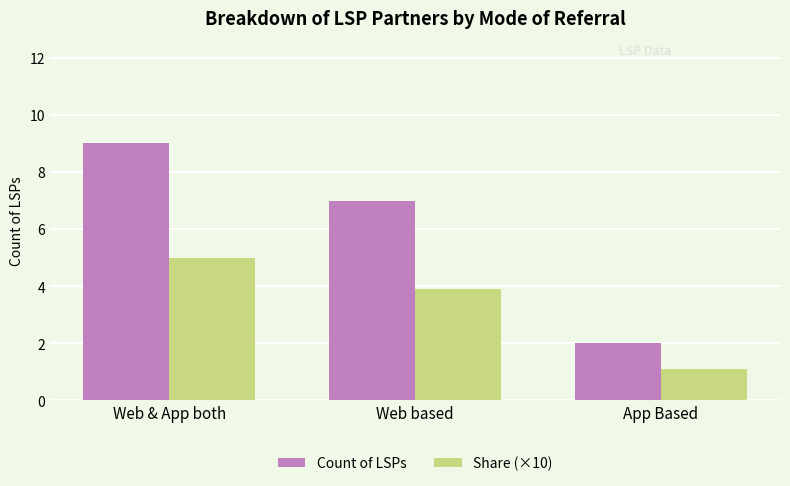

The Share (×10) series shows 3.9 at Web based. True or false?

True